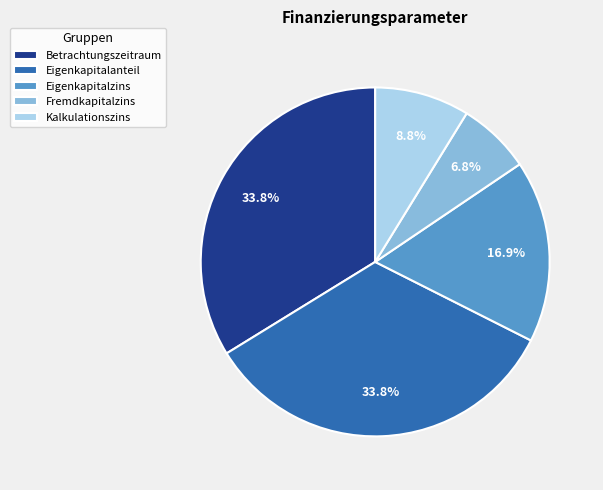

The Eigenkapitalzins slice represents 7% of the pie. True or false?

False